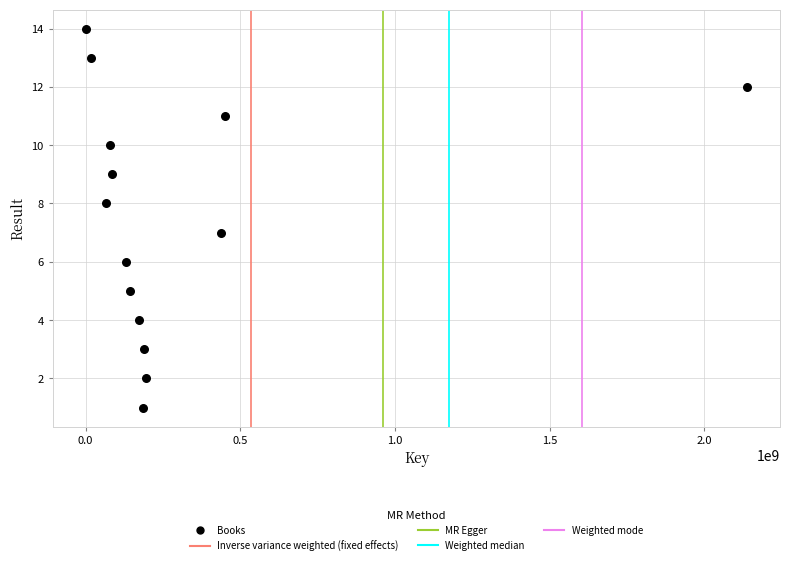

What is the range of Y values (max minus min)?

13